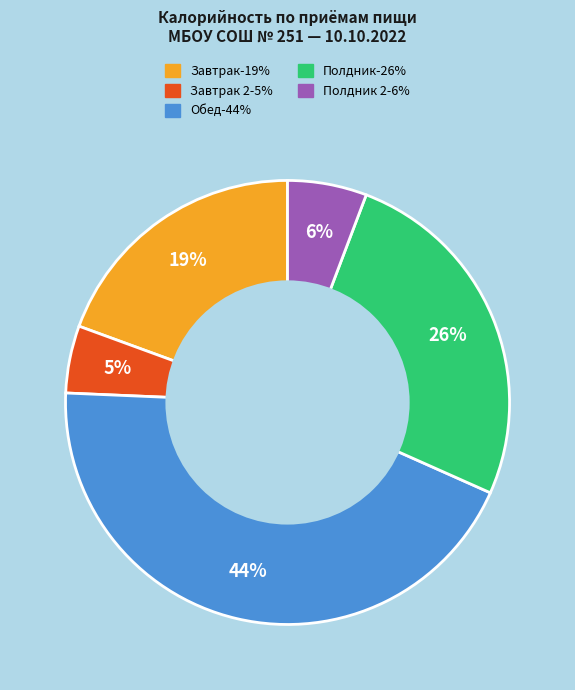

Count the number of slices in the pie.

5